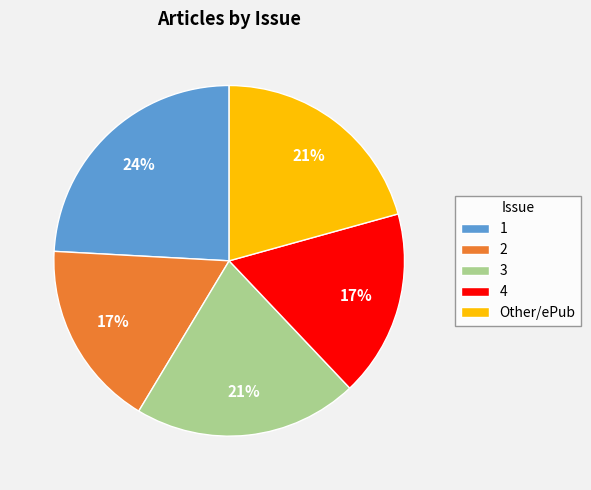

True or false: 3 accounts for 21% of the total.

True